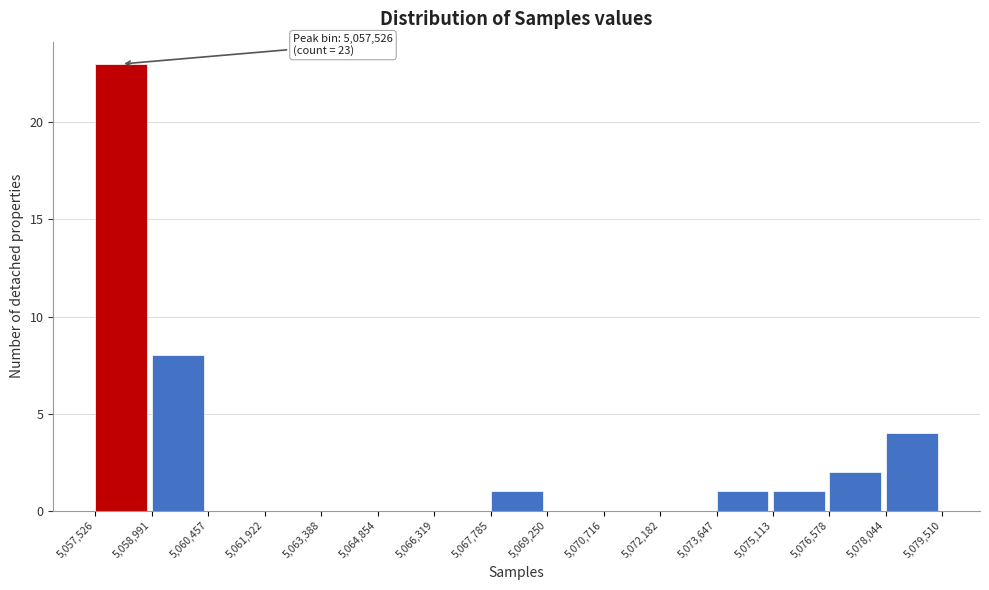

Over which range of the x-axis is the bar tallest?

5,057,526 to 5,058,991